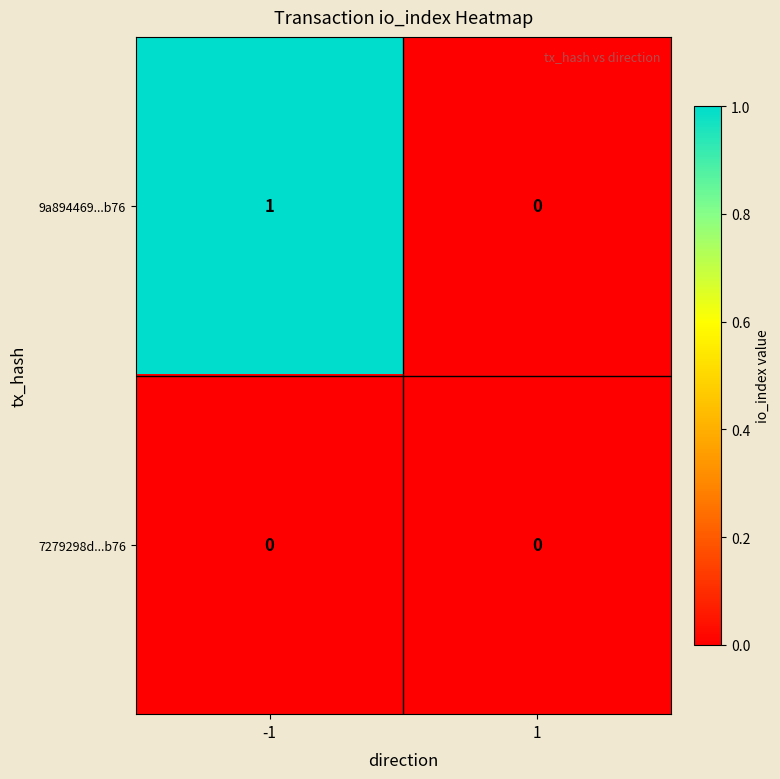

Which series has the largest range (max minus min)?

9a894469...b76